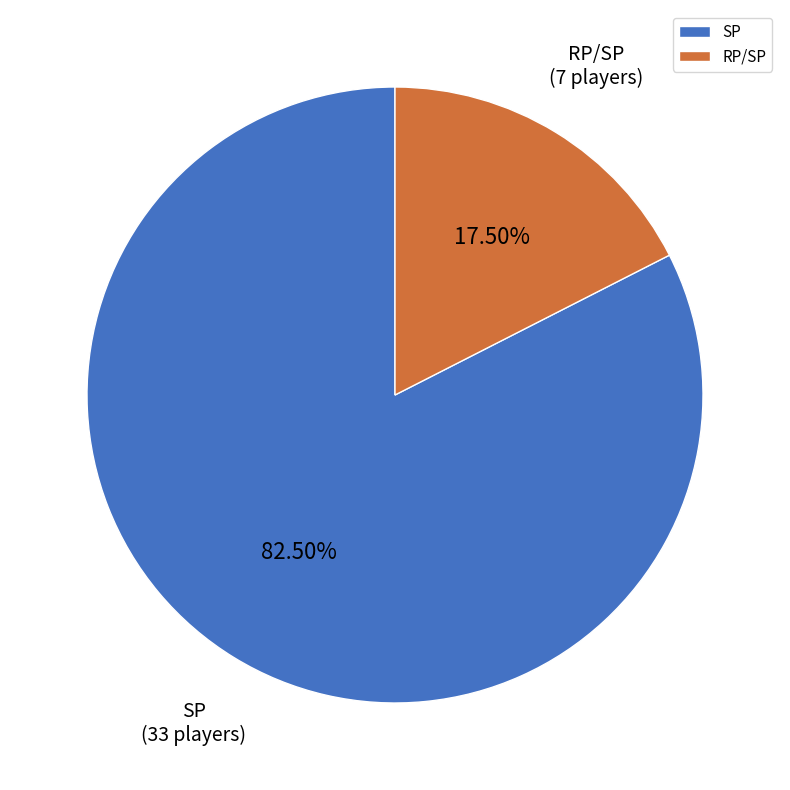

Is there a majority slice in this chart?

Yes